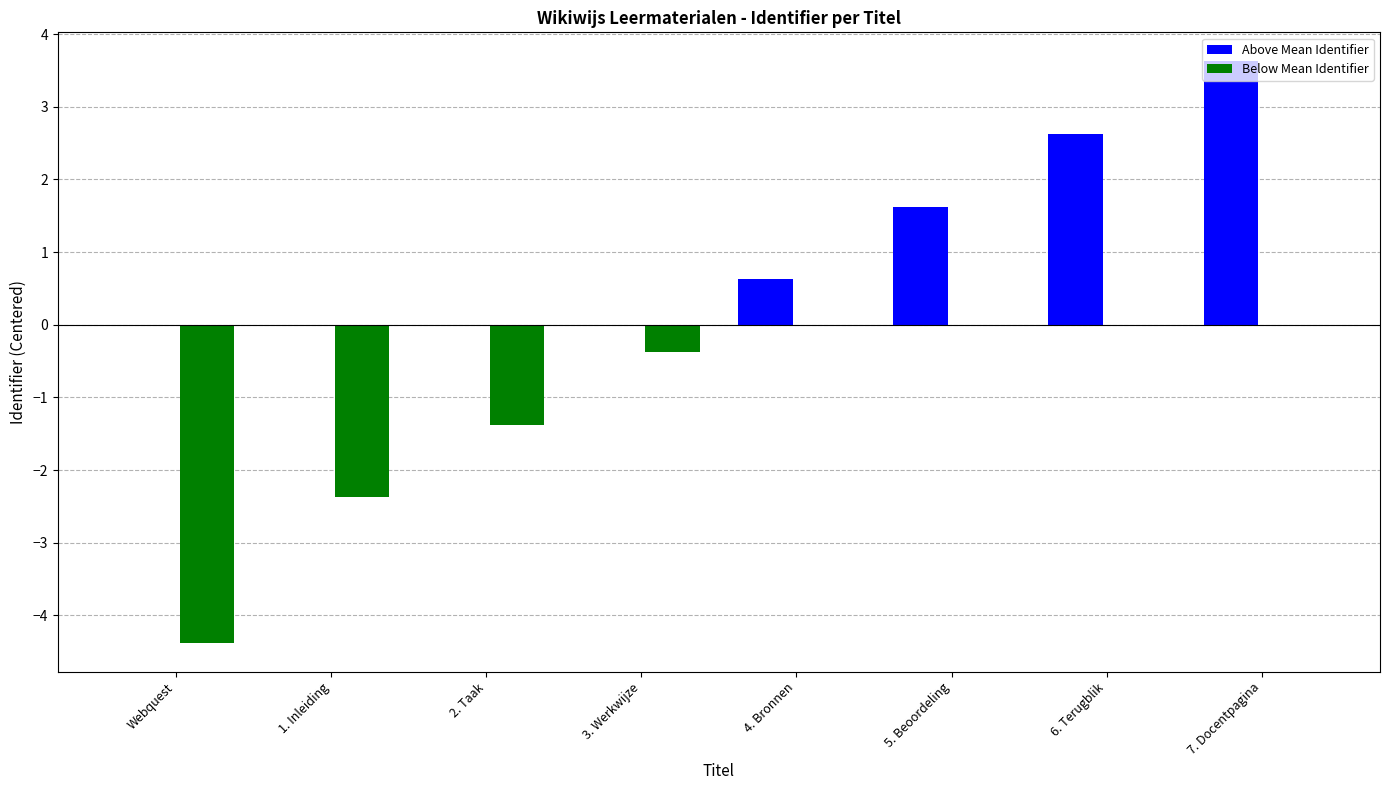

Which series has the largest range (max minus min)?

Below Mean Identifier